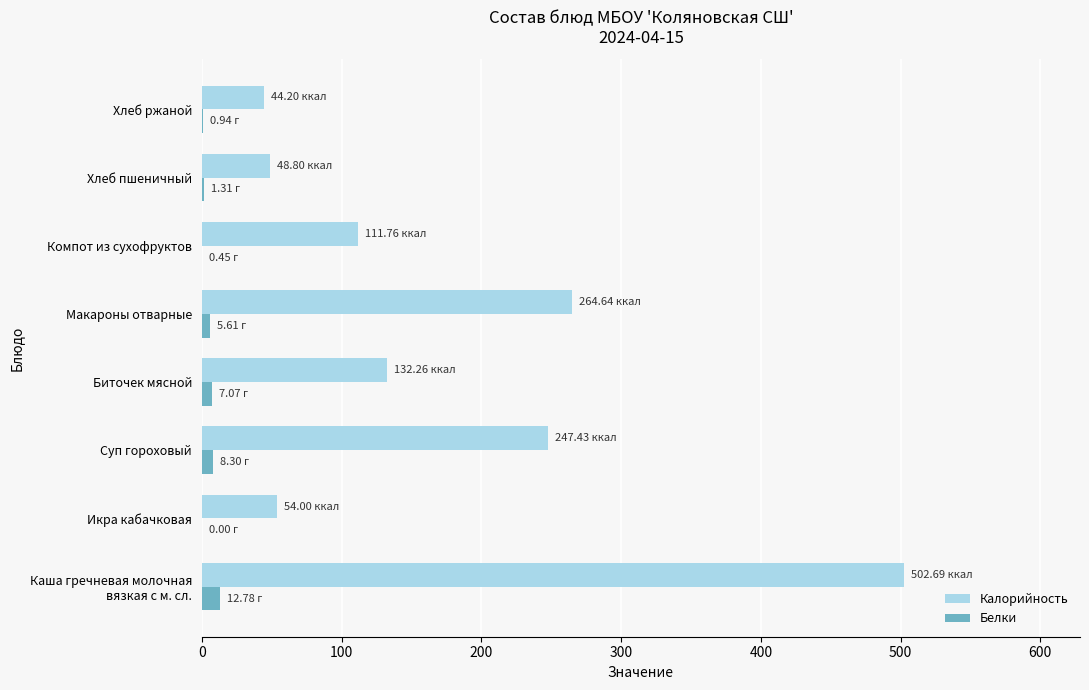

Which series has the largest total across all categories?

Калорийность